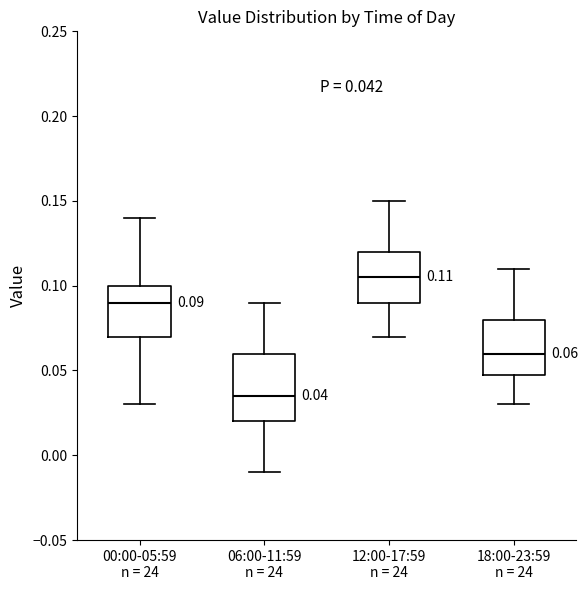

Which box is the tallest, from its lower edge to its upper edge?

06:00-11:59 n = 24